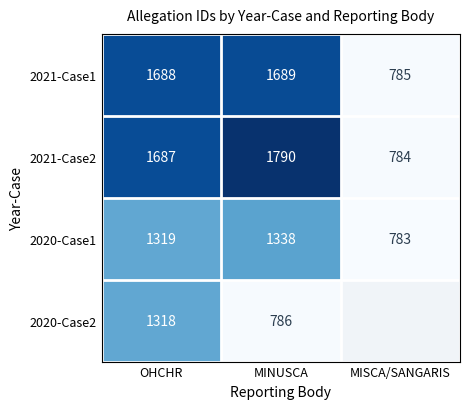

Is the value of 2021-Case1 at MISCA/SANGARIS greater than the value of 2021-Case2 at MISCA/SANGARIS?

Yes